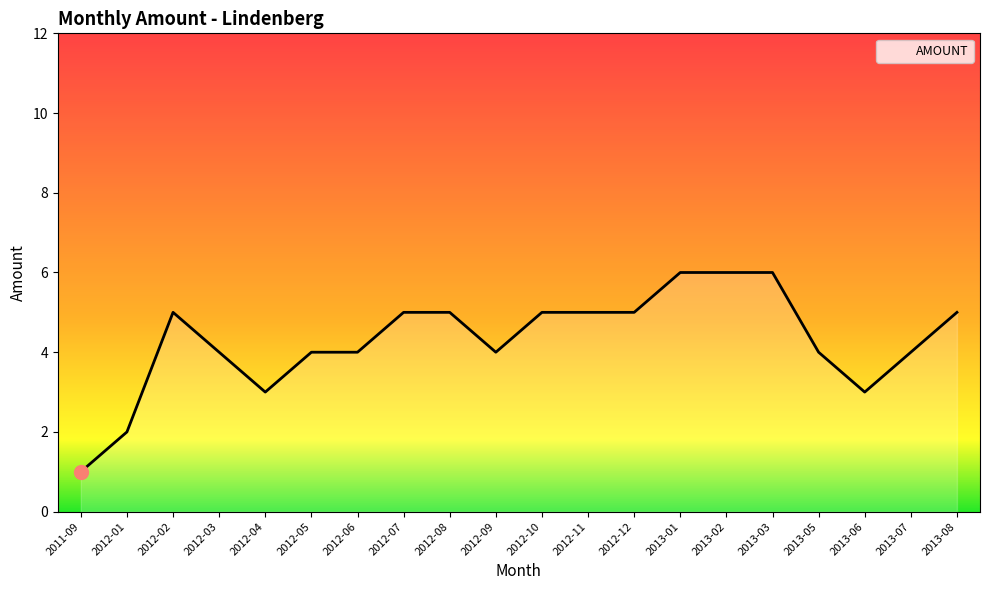

True or false: there are more than 0 points higher than both neighbors.

True